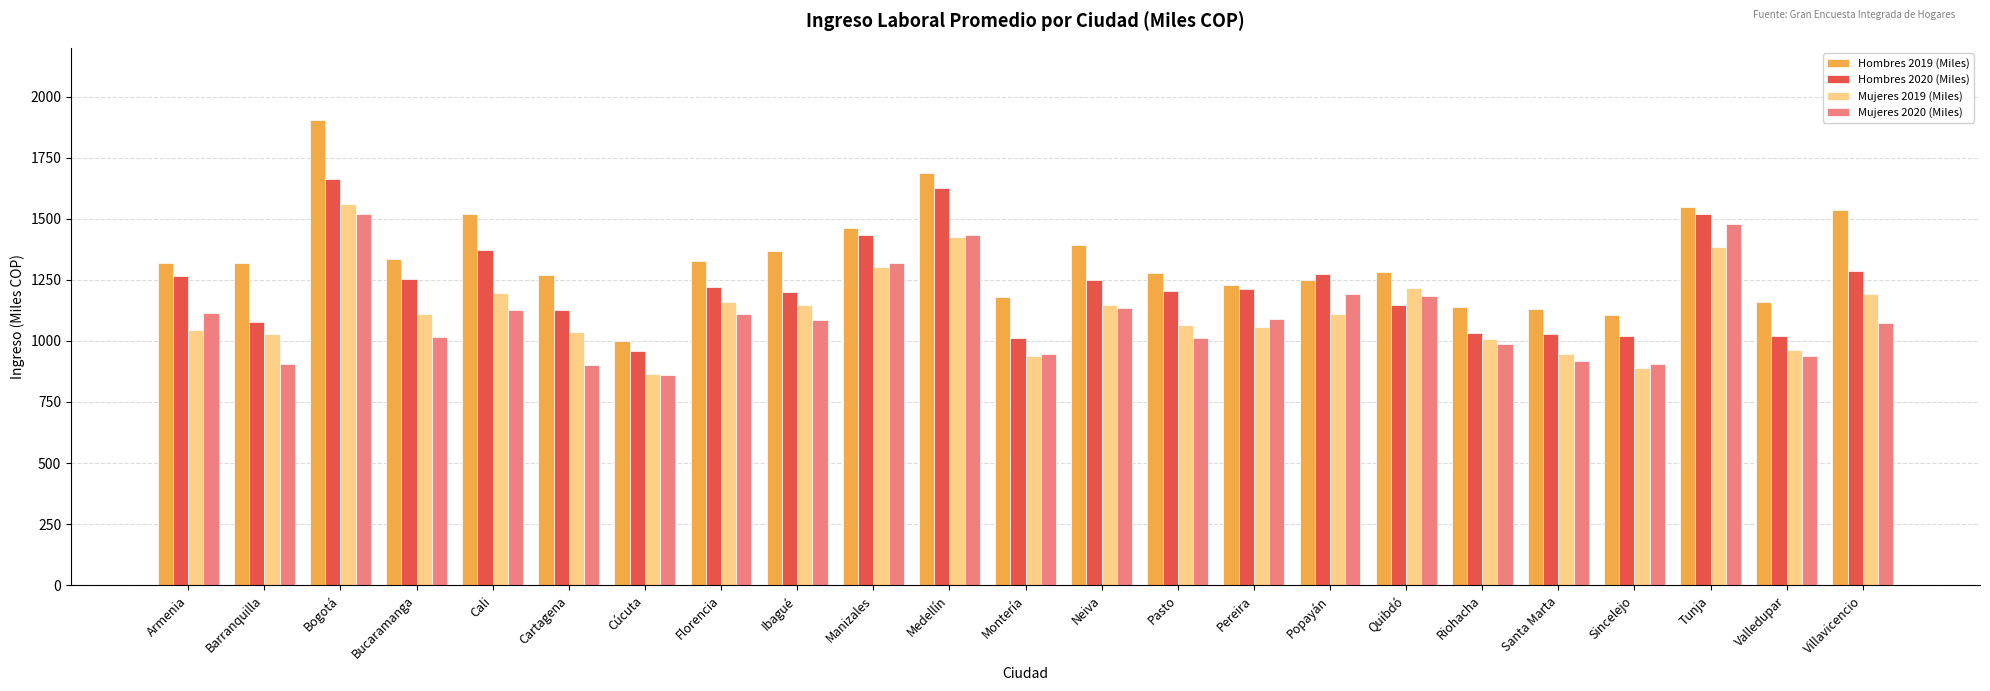

At which category is the sum across all series the highest?

Bogotá